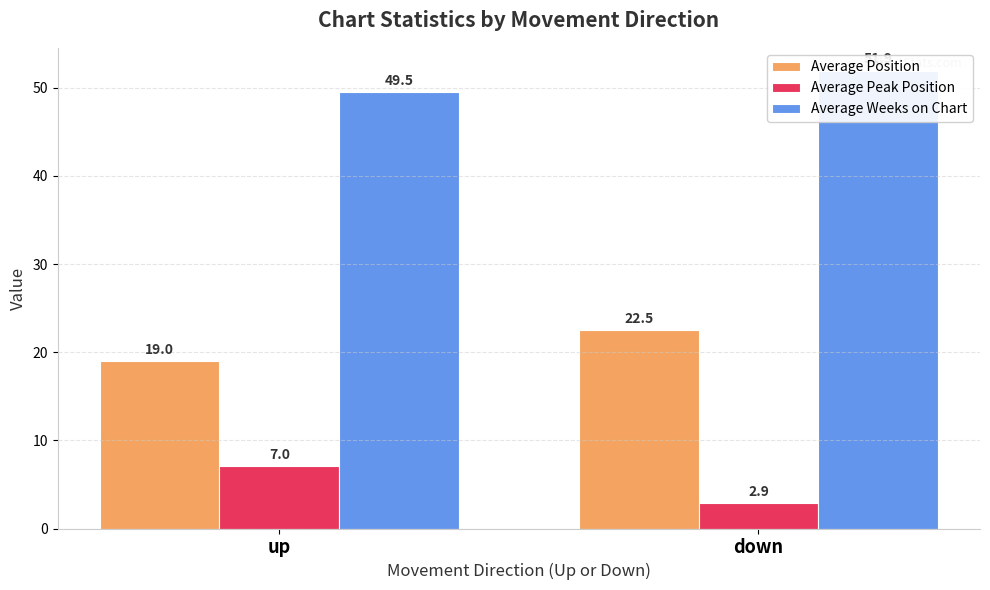

Are the bars horizontal?

No